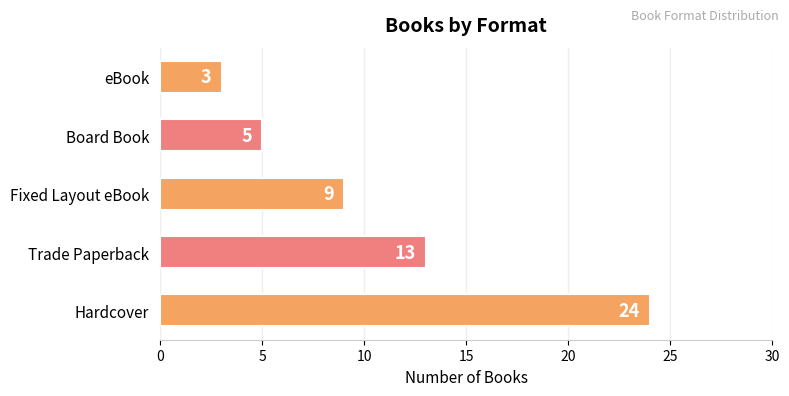

Rank the categories by value from lowest to highest.

eBook, Board Book, Fixed Layout eBook, Trade Paperback, Hardcover